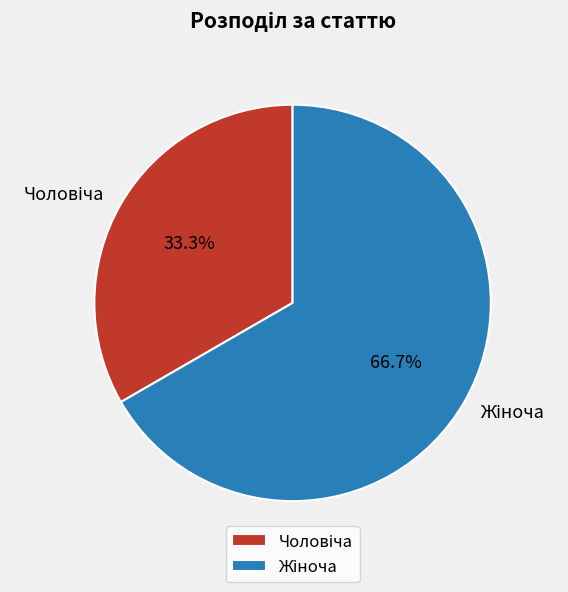

Does any single category account for the majority?

Yes